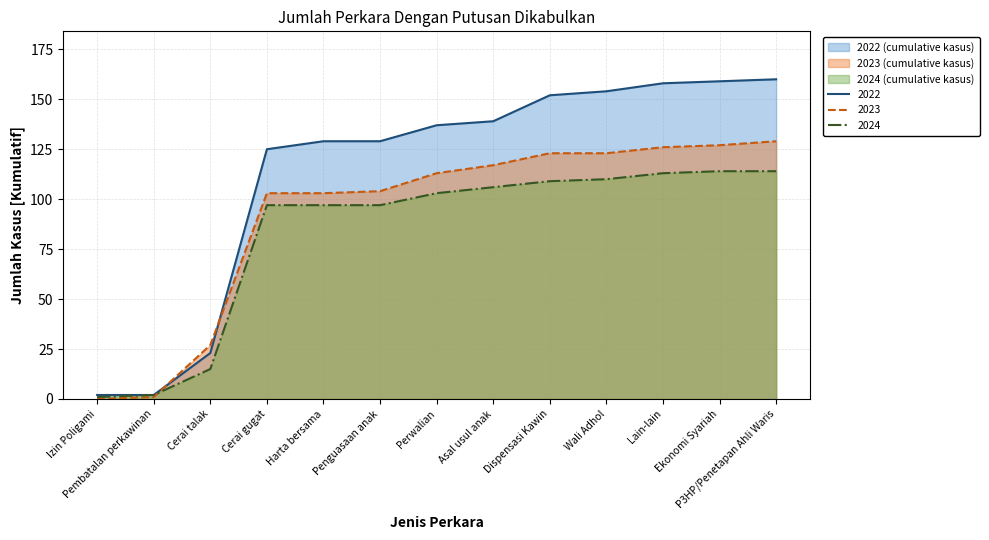

What is the maximum value for 2024?

114